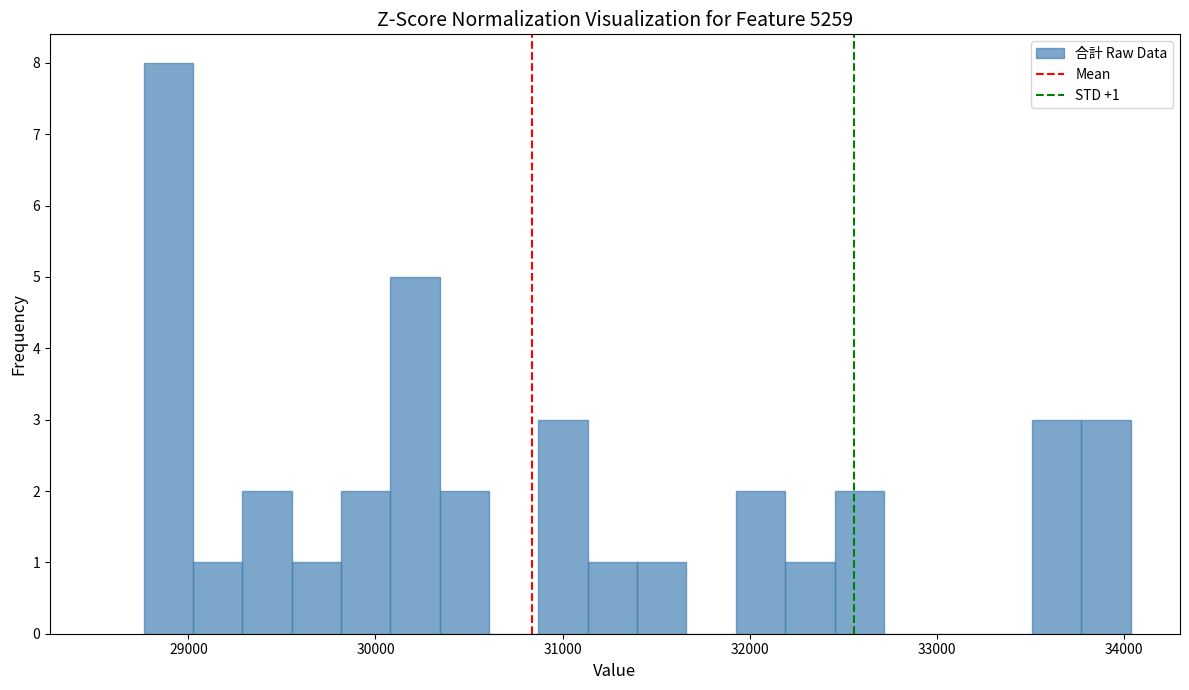

Around what value on the x-axis is the tallest bar? Give the approximate position of its centre, as read against the axis.

28900